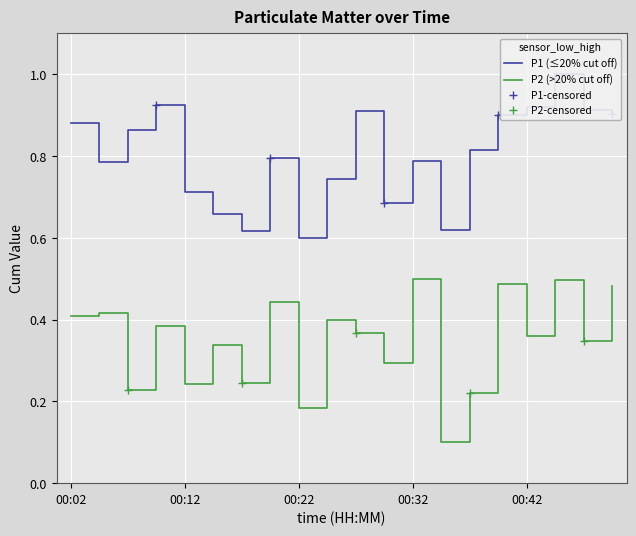

In P2, how many points are higher than both neighbors (excluding endpoints)?

8